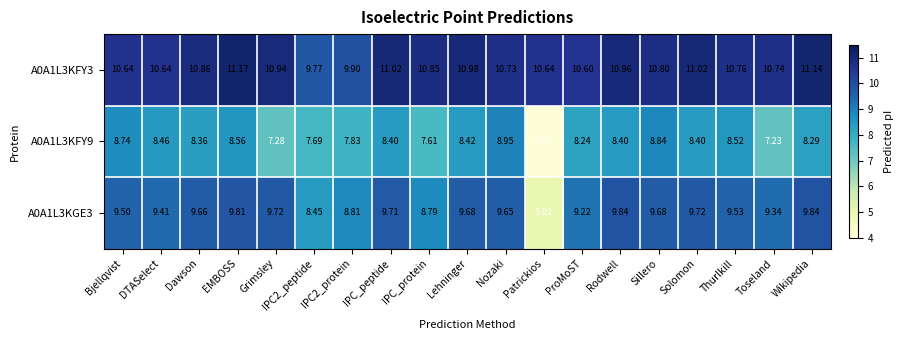

Which category has the lowest value in the A0A1L3KGE3 series?

Patrickios